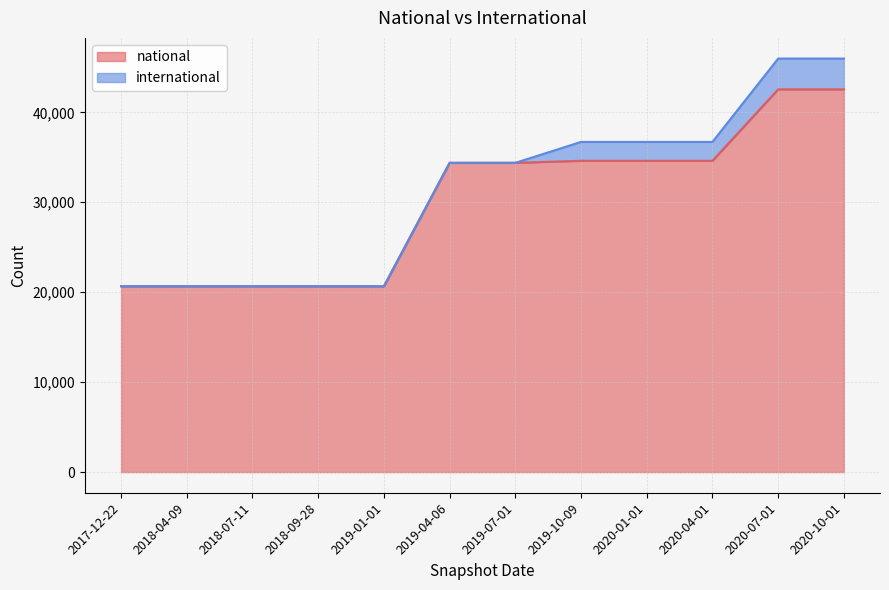

List the labels in order of value, largest first.

2020-07-01, 2020-10-01, 2019-10-09, 2020-01-01, 2020-04-01, 2019-04-06, 2019-07-01, 2017-12-22, 2018-04-09, 2018-07-11, 2018-09-28, 2019-01-01